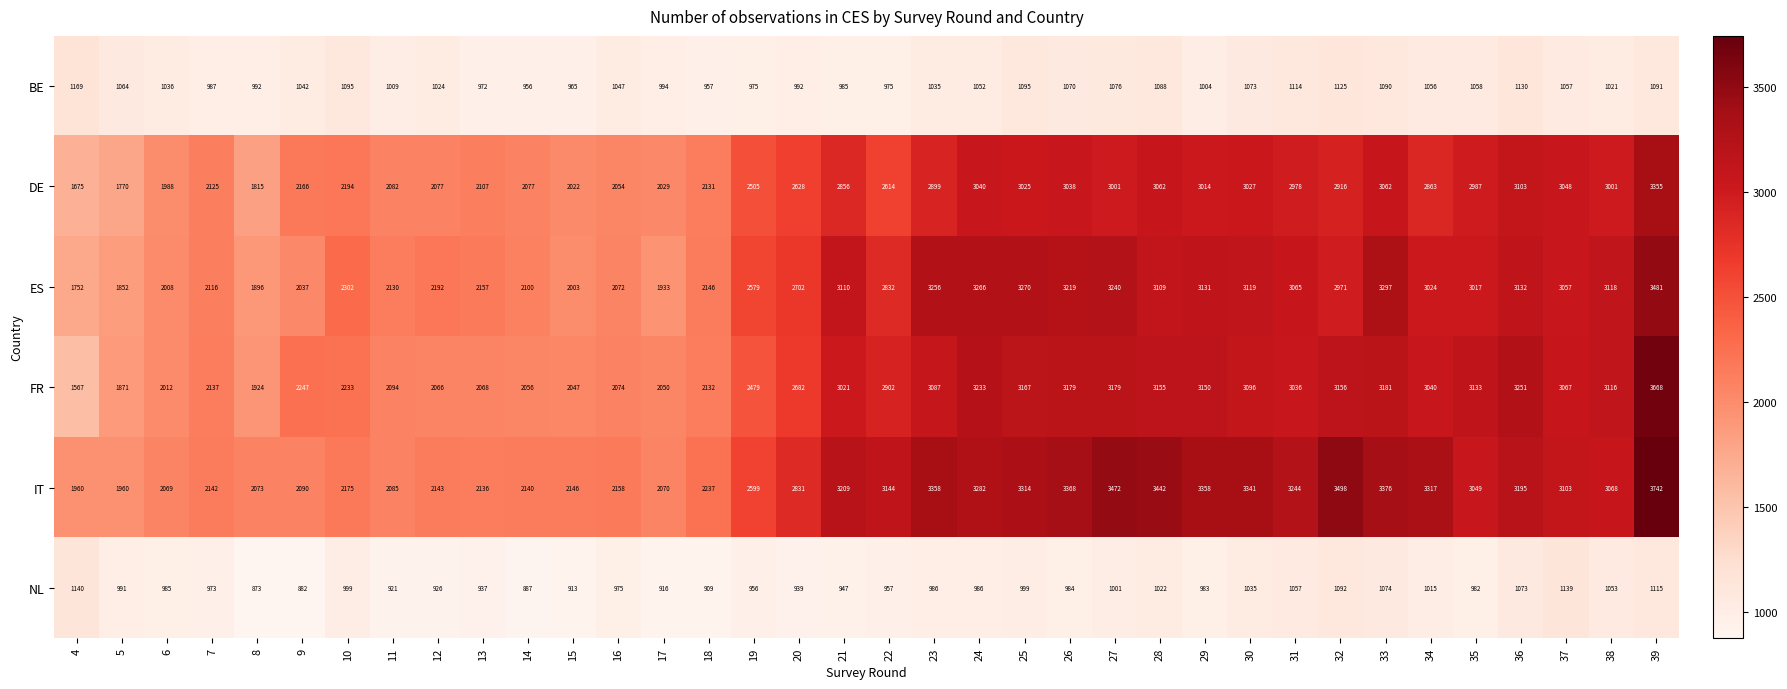

The NL series shows 556 at 36. True or false?

False